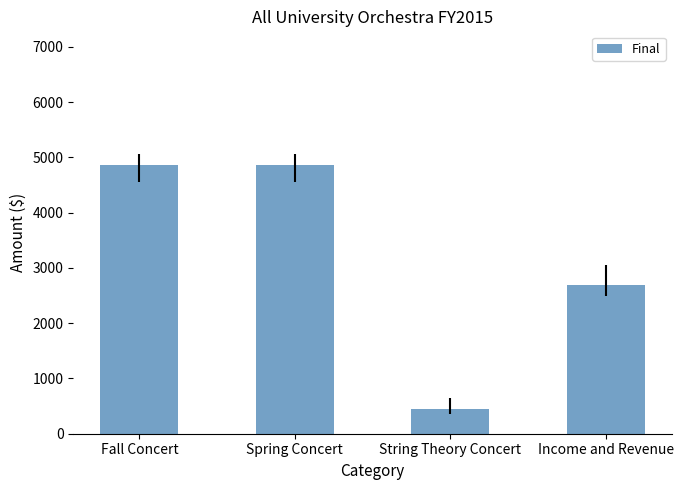

What position from the left is String Theory Concert?

3